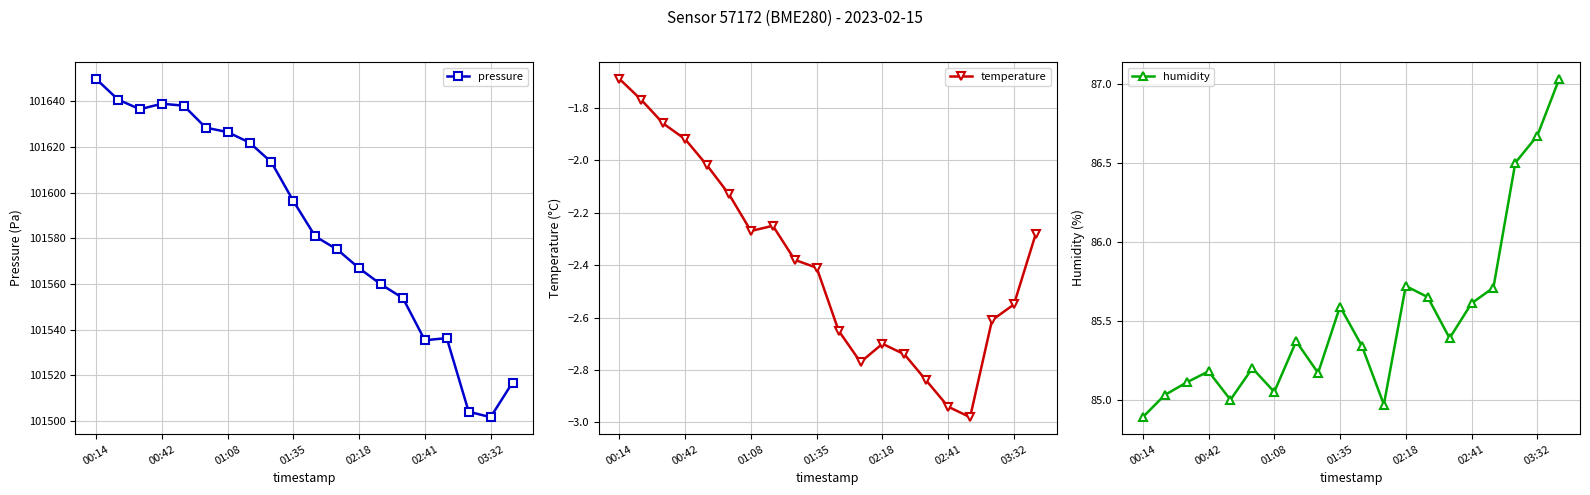

In pressure, how many points are lower than both neighbors (excluding endpoints)?

3